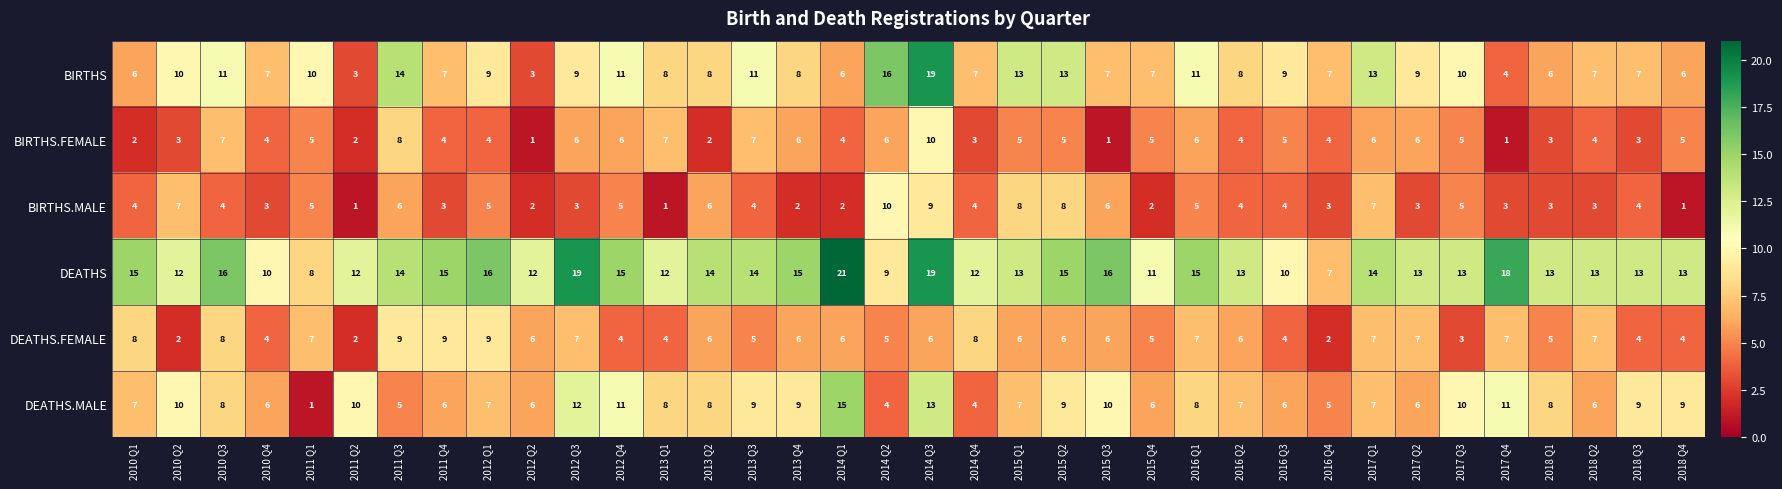

The value of BIRTHS.FEMALE at 2011 Q4 is 3. True or false?

False